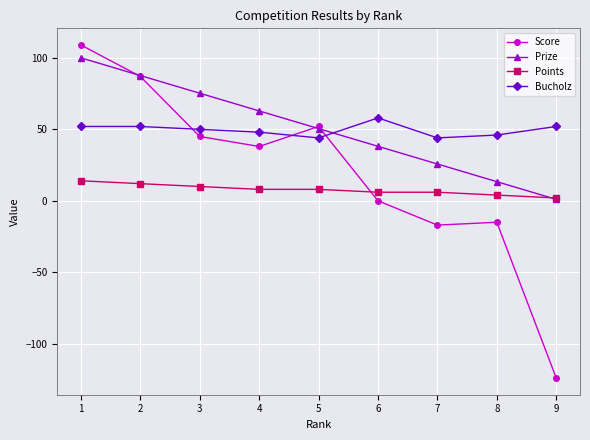

List the labels in order of Prize value, smallest first.

9, 8, 7, 6, 5, 4, 3, 2, 1